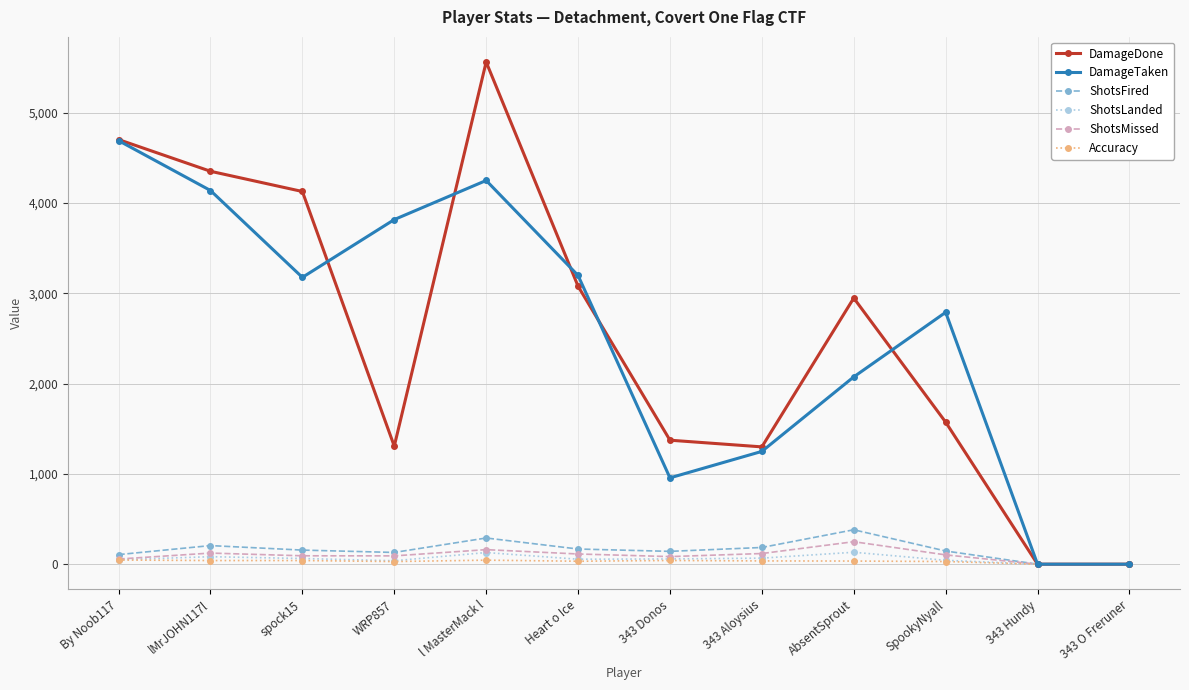

What is the difference between the second highest and minimum values in the DamageTaken series?

4249.0